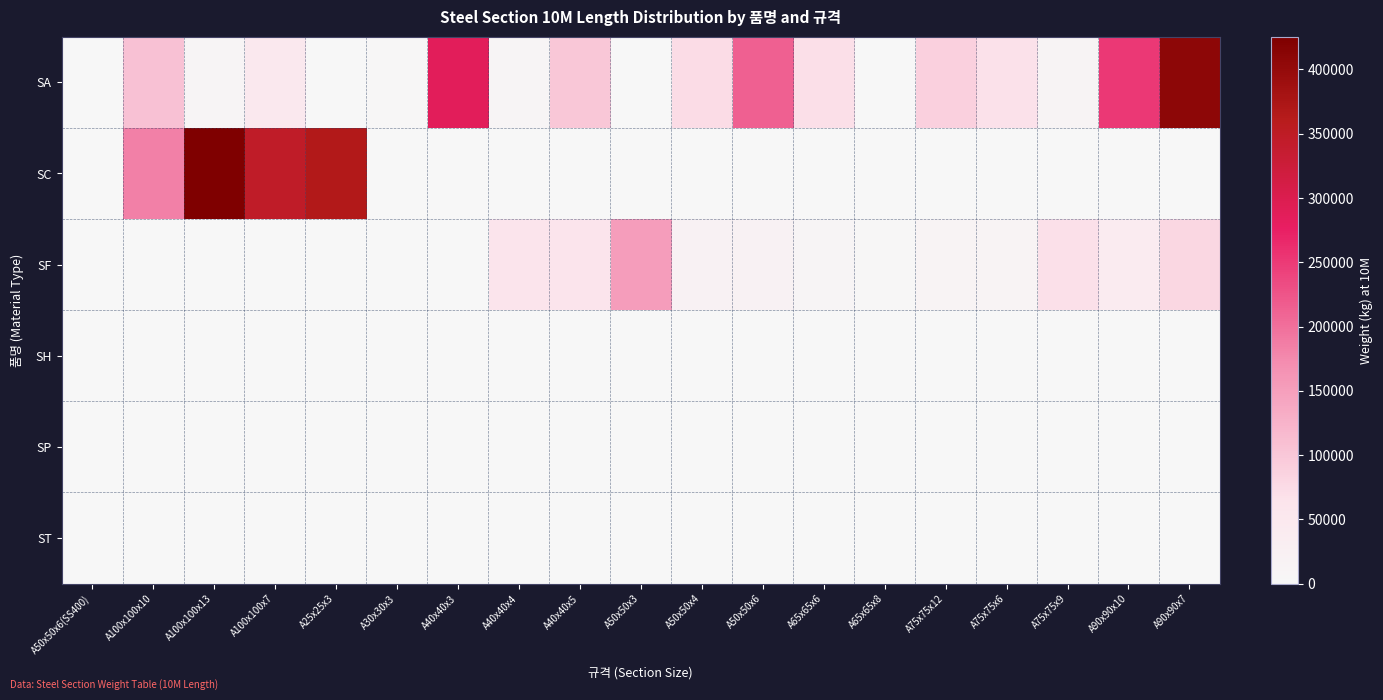

Reading right to left, what are all the values shown in this chart?

SA: A90x90x7=408220	A90x90x10=251503	A75x75x9=11654	A75x75x6=66668	A75x75x12=89440	A65x65x8=77	A65x65x6=70673	A50x50x6=213757	A50x50x4=73409	A50x50x3=0	A40x40x5=100001	A40x40x4=9920	A40x40x3=286566	A30x30x3=1673	A25x25x3=0	A100x100x7=48685	A100x100x13=9932	A100x100x10=107280	A50x50x6(SS400)=0
SC: A90x90x7=0	A90x90x10=0	A75x75x9=0	A75x75x6=0	A75x75x12=0	A65x65x8=0	A65x65x6=0	A50x50x6=0	A50x50x4=0	A50x50x3=0	A40x40x5=0	A40x40x4=0	A40x40x3=0	A30x30x3=0	A25x25x3=365865	A100x100x7=346704	A100x100x13=425450	A100x100x10=183890	A50x50x6(SS400)=0
SF: A90x90x7=80852	A90x90x10=39865	A75x75x9=69365	A75x75x6=14131	A75x75x12=13338	A65x65x8=1689	A65x65x6=10322	A50x50x6=21359	A50x50x4=20245	A50x50x3=152583	A40x40x5=63291	A40x40x4=62998	A40x40x3=0	A30x30x3=0	A25x25x3=0	A100x100x7=0	A100x100x13=0	A100x100x10=0	A50x50x6(SS400)=0
SH: A90x90x7=0	A90x90x10=0	A75x75x9=0	A75x75x6=0	A75x75x12=0	A65x65x8=0	A65x65x6=0	A50x50x6=0	A50x50x4=0	A50x50x3=0	A40x40x5=0	A40x40x4=0	A40x40x3=0	A30x30x3=0	A25x25x3=0	A100x100x7=0	A100x100x13=0	A100x100x10=0	A50x50x6(SS400)=0
SP: A90x90x7=0	A90x90x10=0	A75x75x9=0	A75x75x6=0	A75x75x12=0	A65x65x8=0	A65x65x6=0	A50x50x6=0	A50x50x4=0	A50x50x3=0	A40x40x5=0	A40x40x4=0	A40x40x3=0	A30x30x3=0	A25x25x3=0	A100x100x7=0	A100x100x13=0	A100x100x10=0	A50x50x6(SS400)=0
ST: A90x90x7=0	A90x90x10=0	A75x75x9=0	A75x75x6=0	A75x75x12=0	A65x65x8=0	A65x65x6=0	A50x50x6=0	A50x50x4=0	A50x50x3=0	A40x40x5=0	A40x40x4=0	A40x40x3=0	A30x30x3=0	A25x25x3=0	A100x100x7=0	A100x100x13=0	A100x100x10=0	A50x50x6(SS400)=0